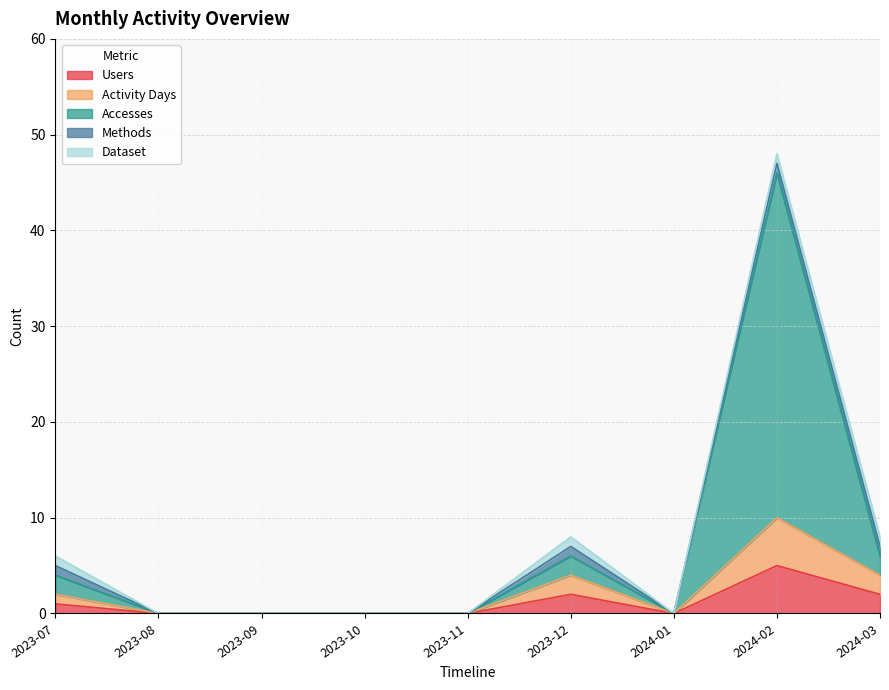

At which category does Users reach its first local valley?

2024-01